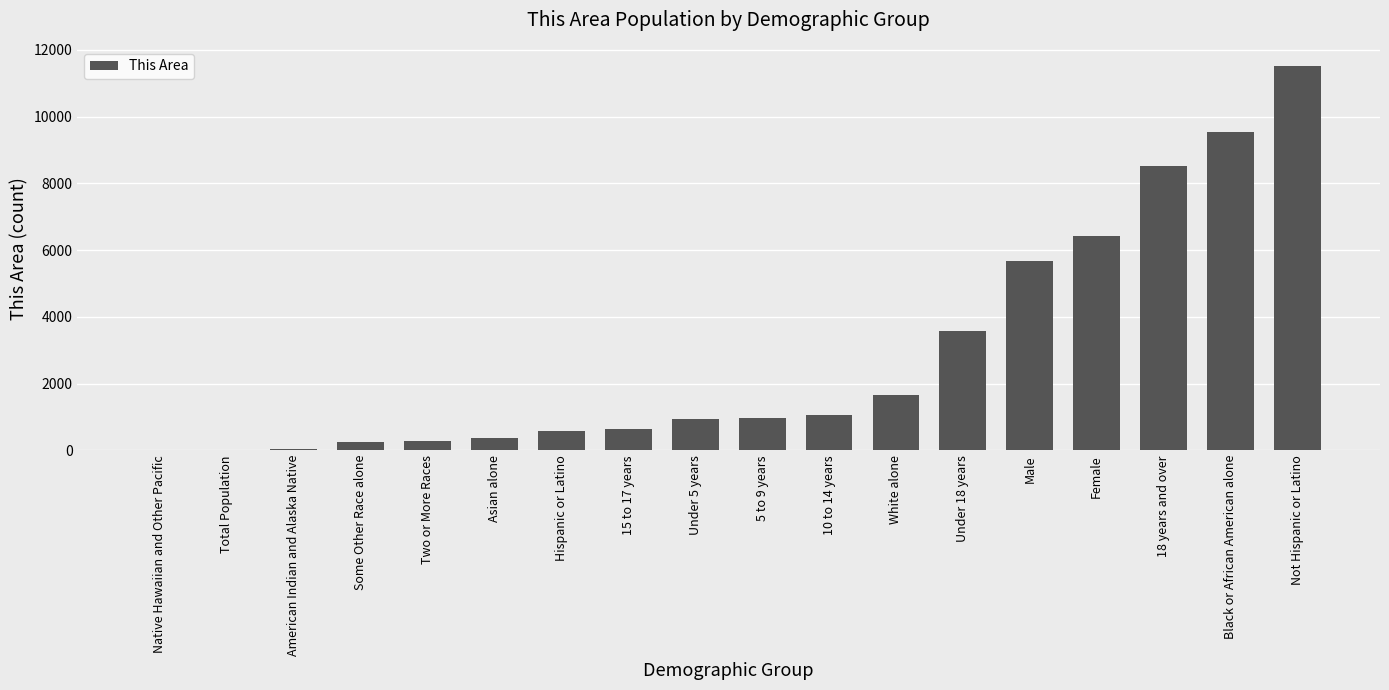

True or false: the data shows 582 at Hispanic or Latino.

True